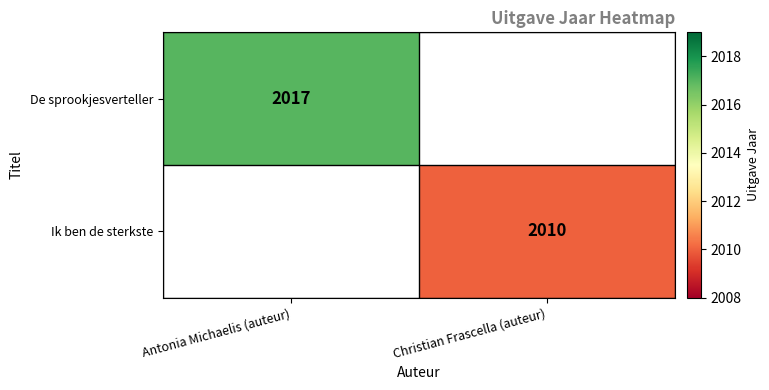

The Ik ben de sterkste series shows 2010 at Christian Frascella (auteur). True or false?

True